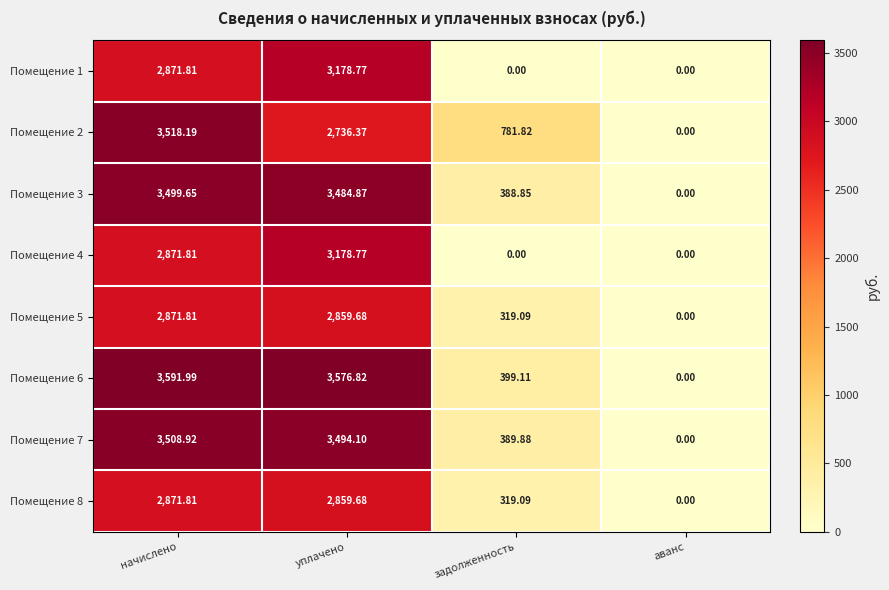

At which label does Помещение 5 reach its minimum?

аванс